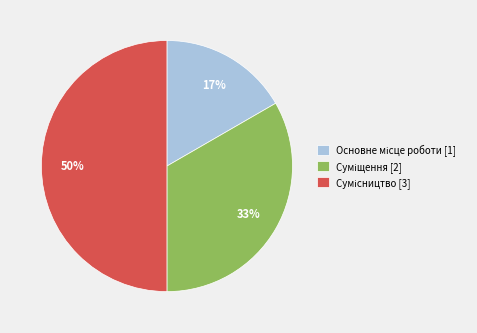

To the nearest percent, what is the average slice percentage?

33%